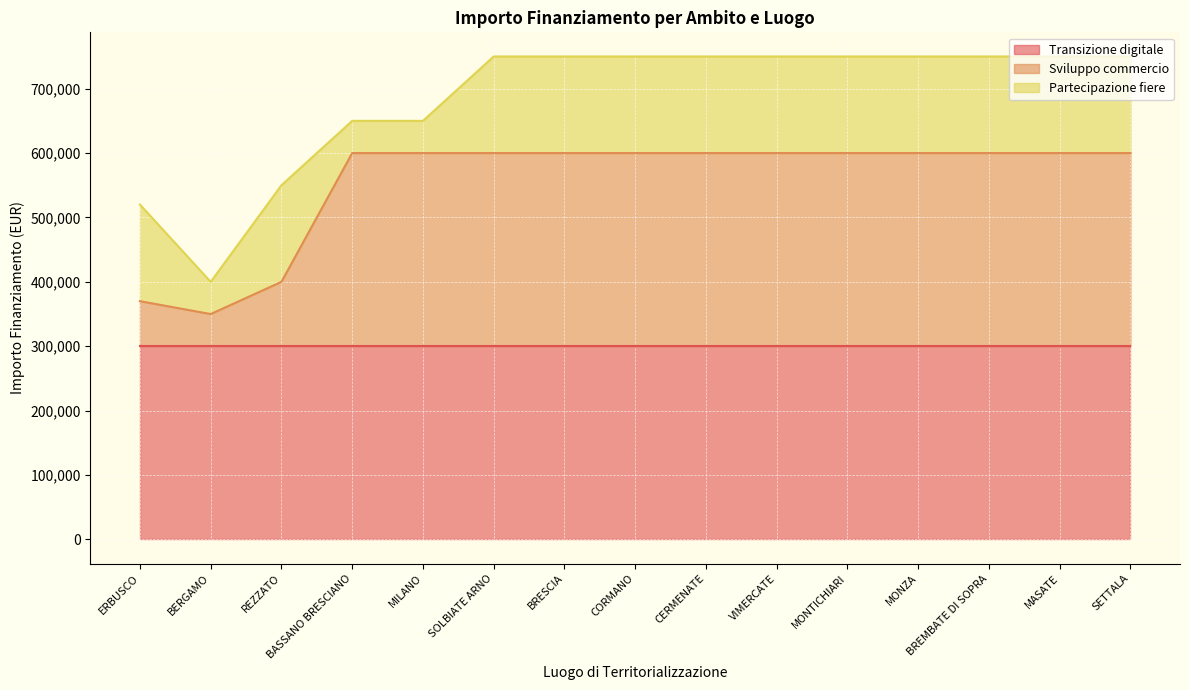

What are all the series names shown in the legend?

Transizione digitale, Sviluppo commercio, Partecipazione fiere